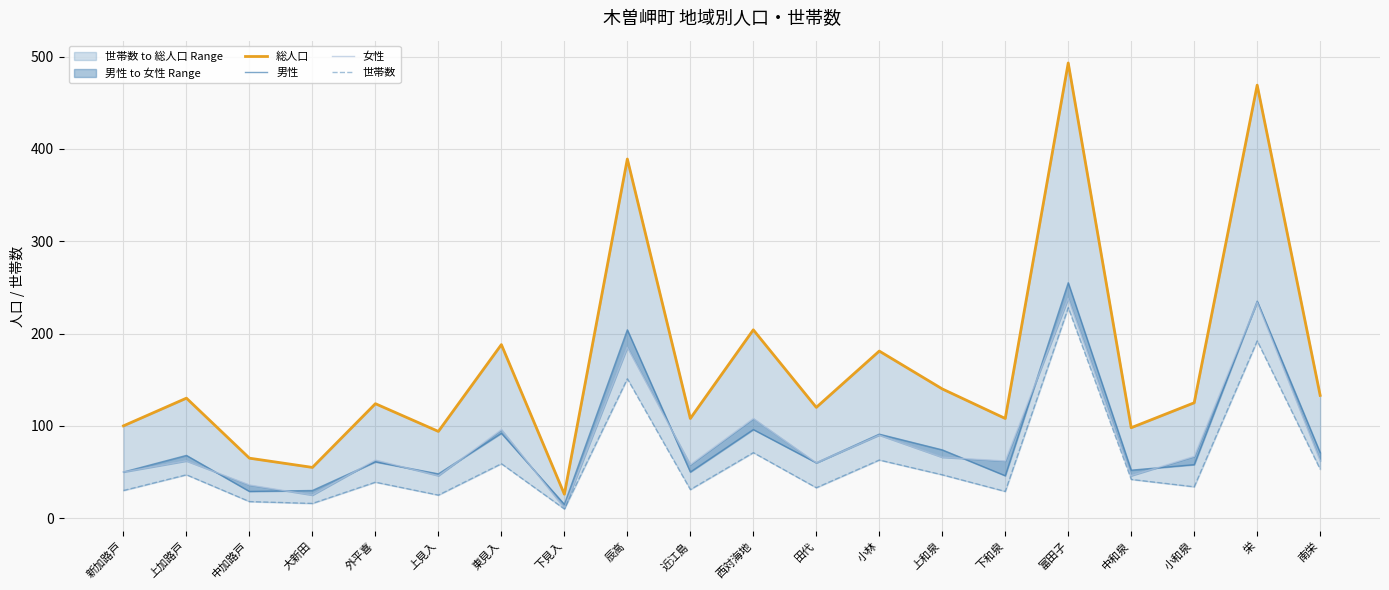

Where does the 女性 series first go above 62?

外平喜